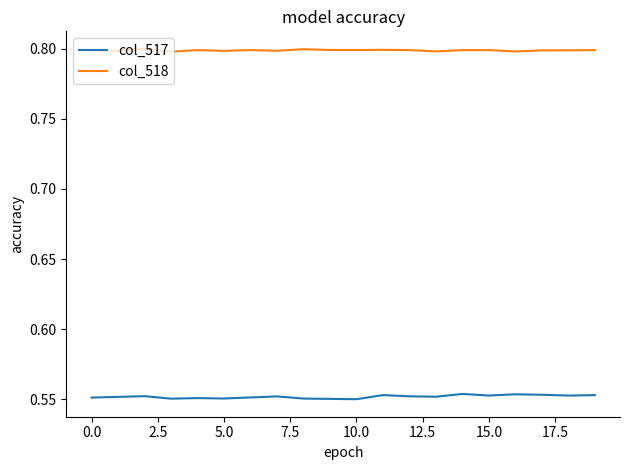

Which series has the largest total across all categories?

col_518